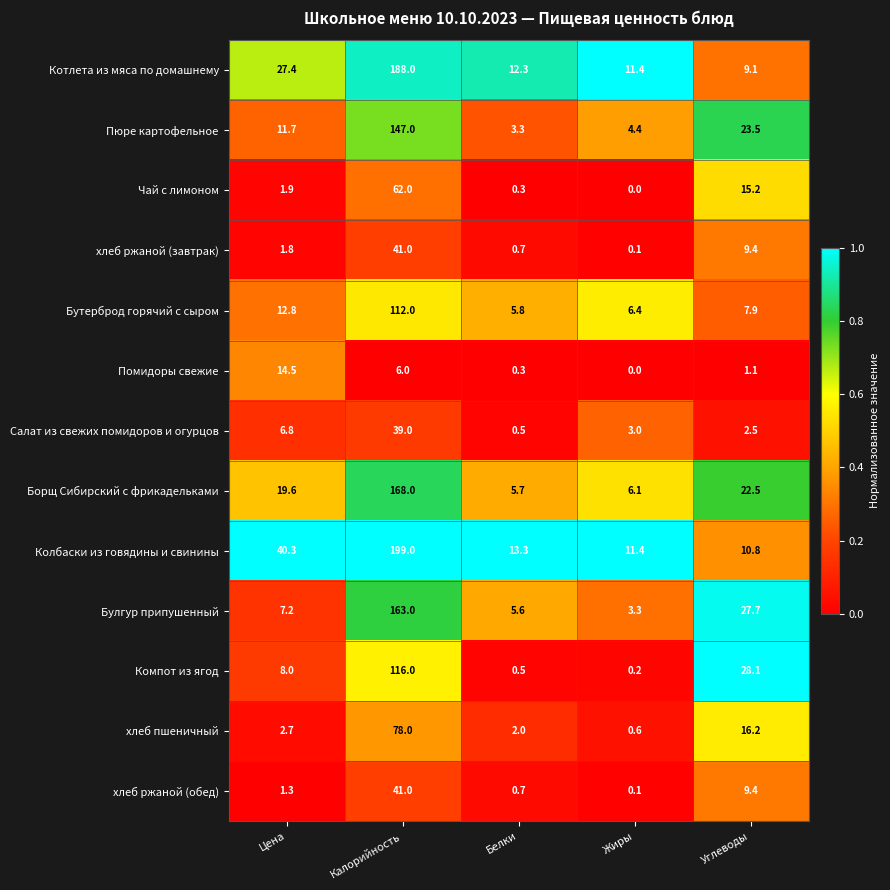

Is the value of Бутерброд горячий с сыром at Жиры greater than the value of Пюре картофельное at Жиры?

Yes